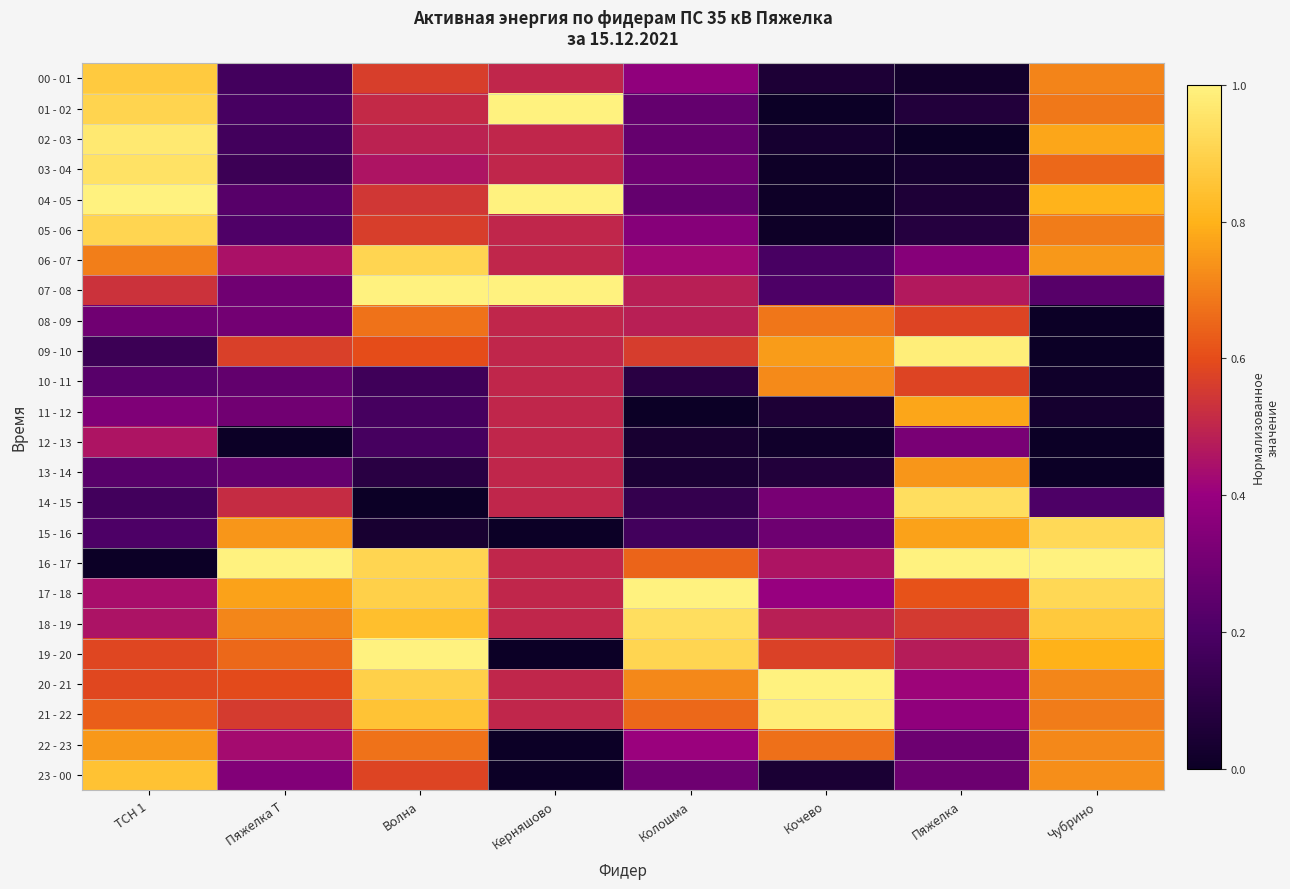

At which category is the sum across all series the highest?

Волна